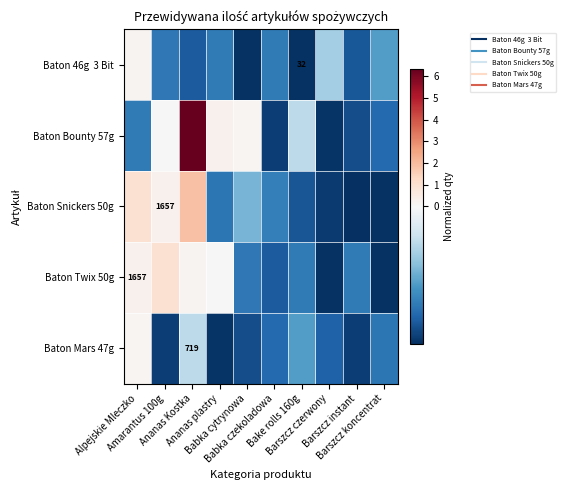

What is the sum of all Baton Bounty 57g values?

4.9